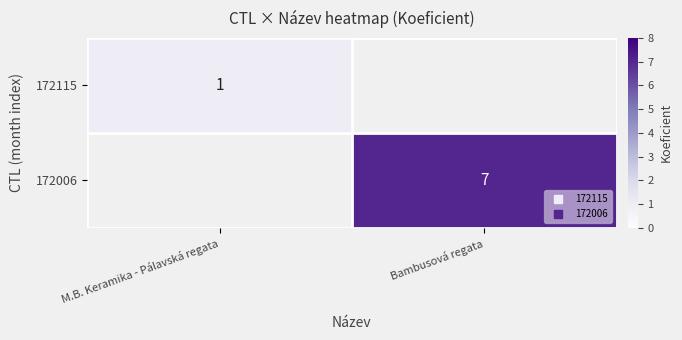

The value of 172006 at Bambusová regata is 7.0. True or false?

True